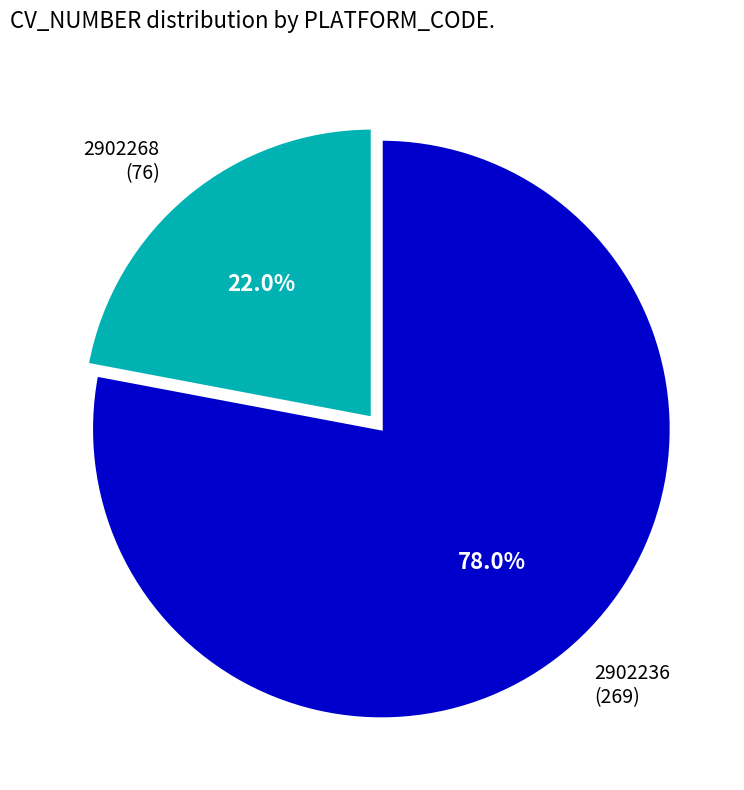

To the nearest percent, what is the difference between the largest and smallest slice percentages?

56%